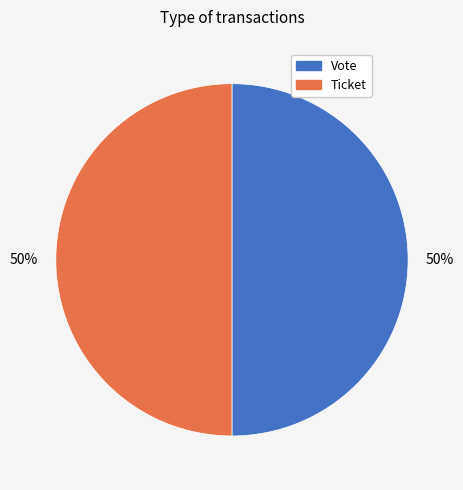

Is it true that Vote is 99% of the pie?

False